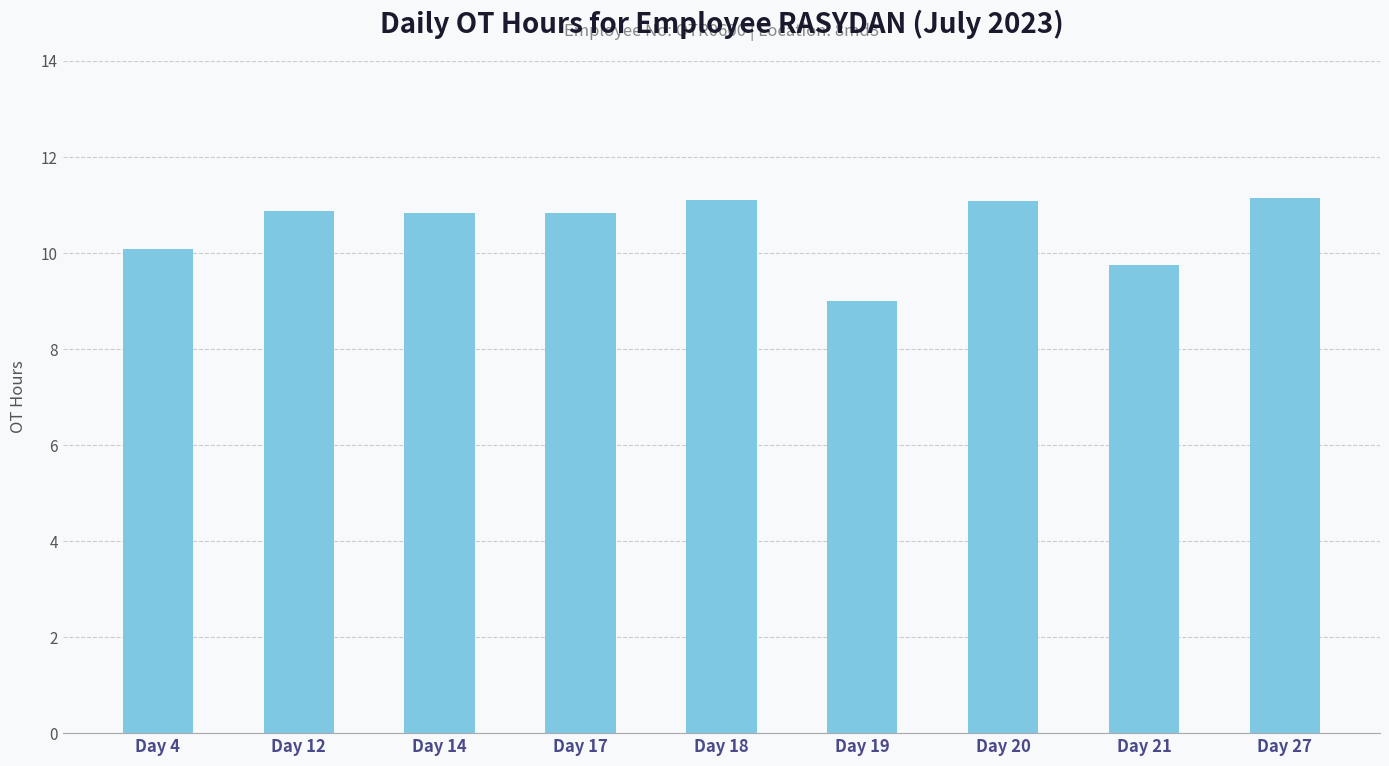

What is the ratio of the value at Day 14 to the value at Day 19?

1.2